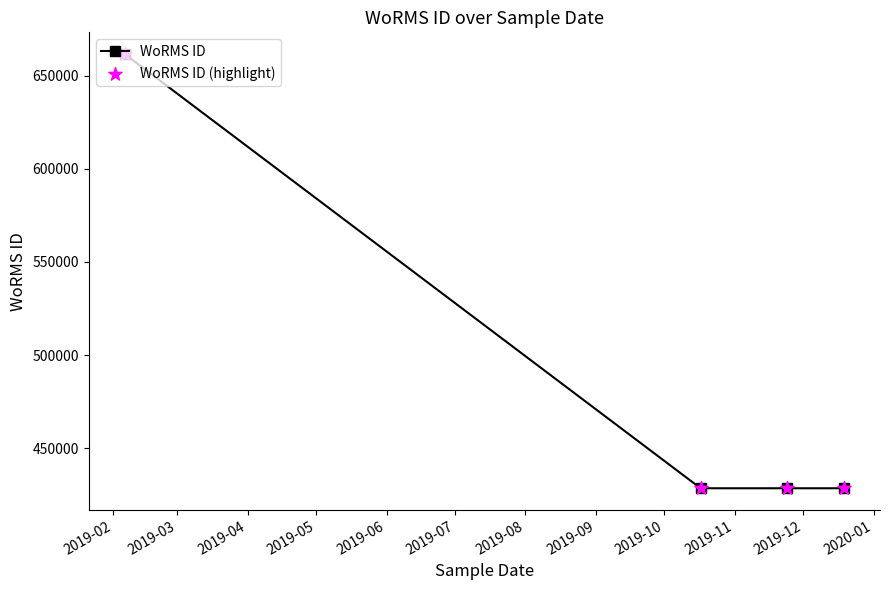

What is the value of the 3rd point from the left?

428522